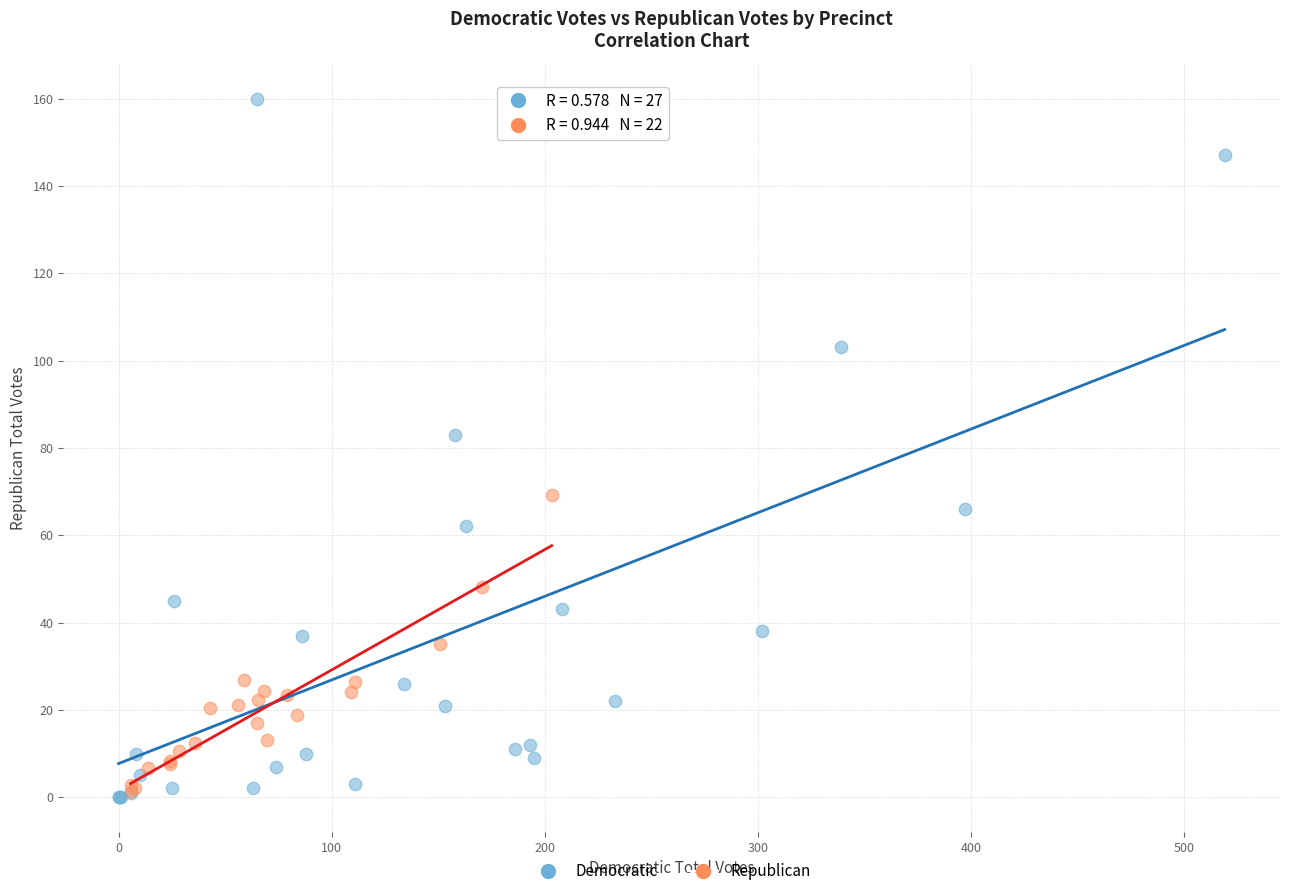

Which series reaches the maximum Y coordinate?

Democratic